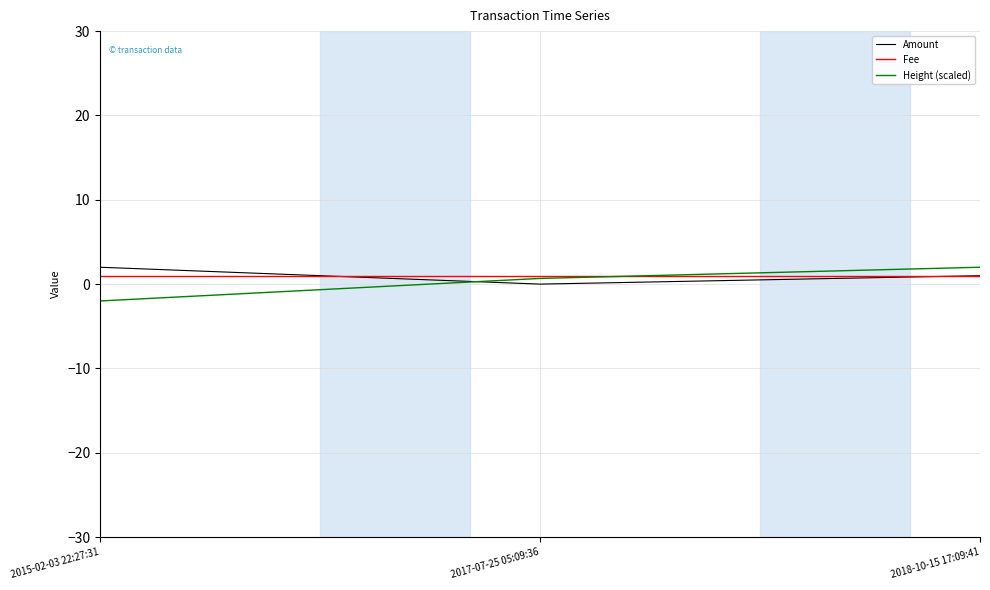

Reading left to right, transcribe all the data shown in this chart.

Amount: 2015-02-03 22:27:31=2.0	2017-07-25 05:09:36=0.0	2018-10-15 17:09:41=1.0
Fee: 2015-02-03 22:27:31=1.0	2017-07-25 05:09:36=1.0	2018-10-15 17:09:41=1.0
Height (scaled): 2015-02-03 22:27:31=-2.0	2017-07-25 05:09:36=0.7	2018-10-15 17:09:41=2.0